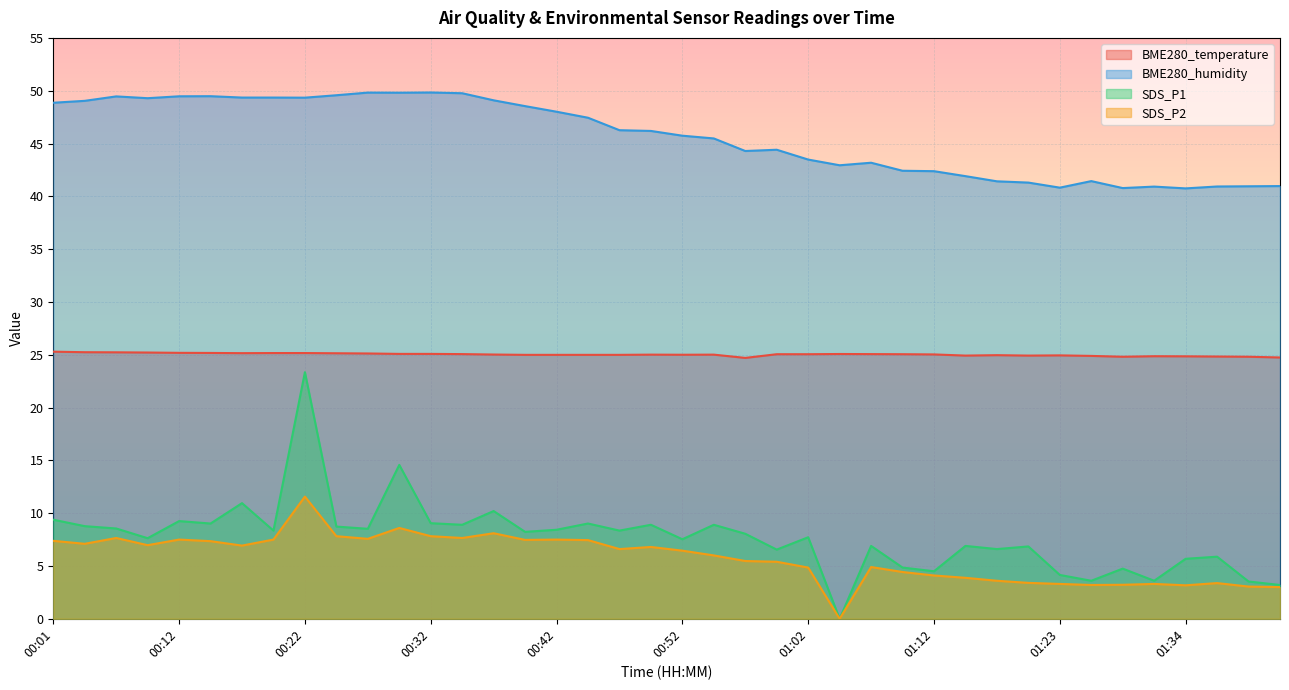

What is the label of the 35th point from the right?

00:15